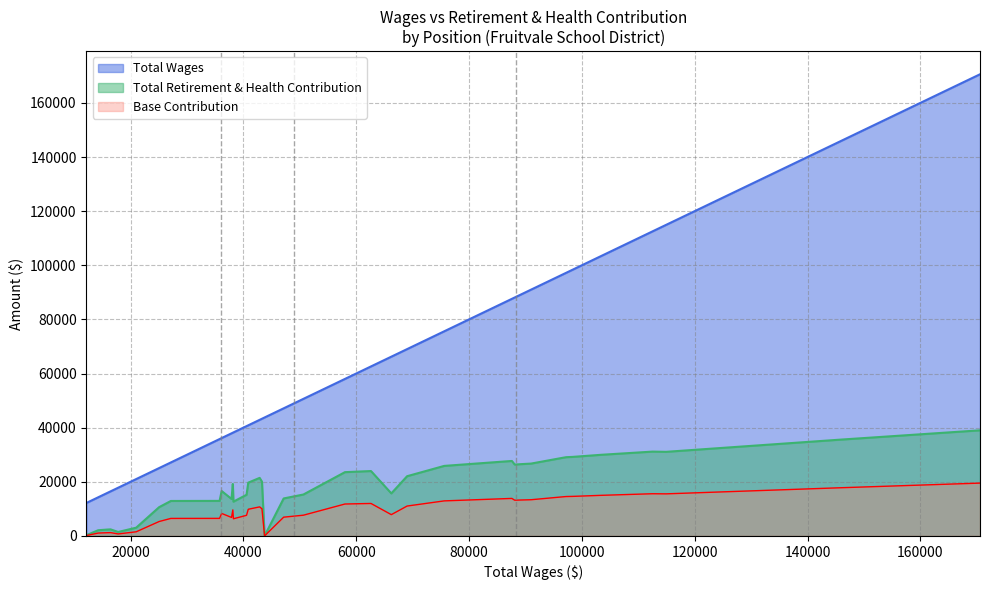

What is the maximum value for Total Retirement & Health Contribution?

39006